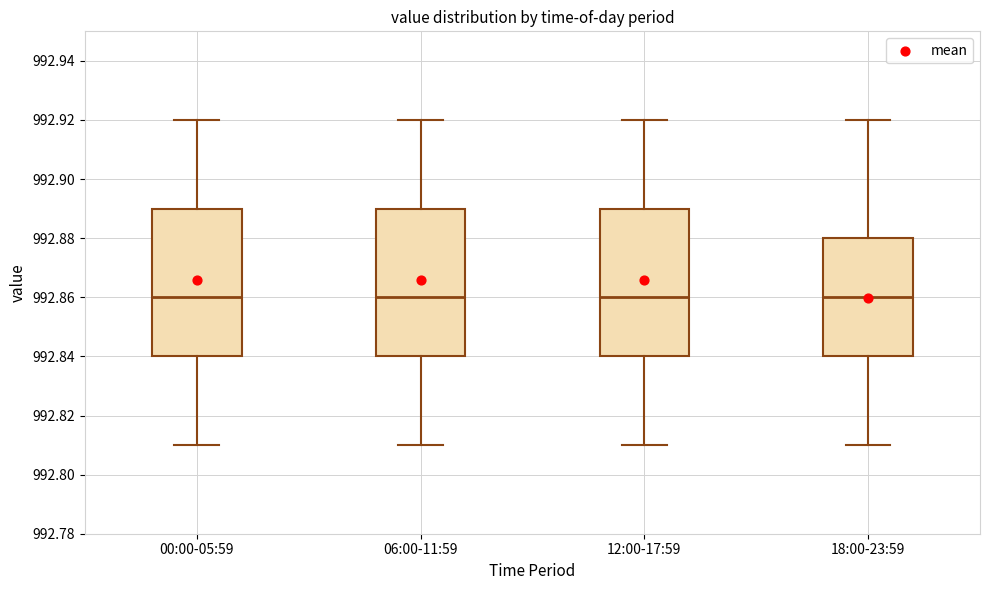

Where does the median line of the box for 12:00-17:59 sit on the y-axis? The values are not printed on the chart, so give them approximately, as read against the axis.

992.86